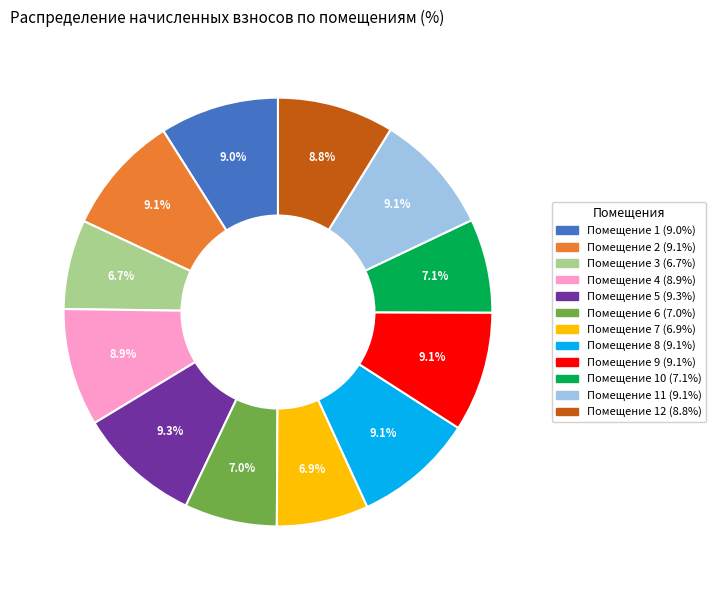

Is there a majority slice in this chart?

No